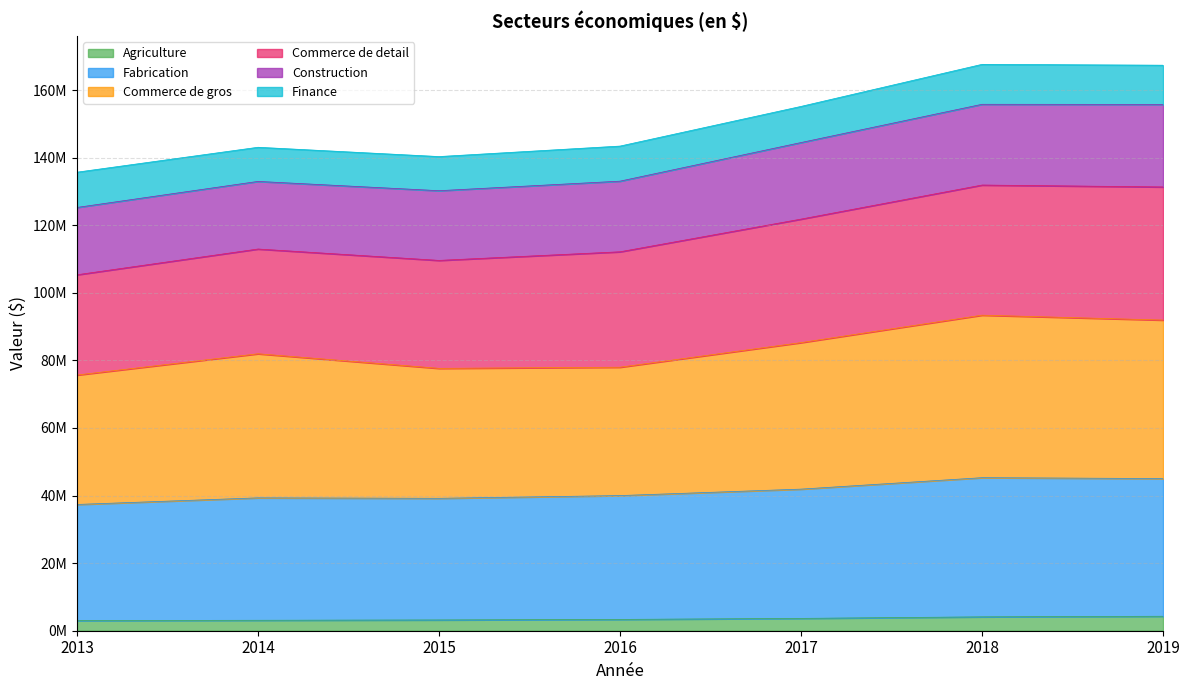

Which series has the largest range (max minus min)?

Commerce de gros